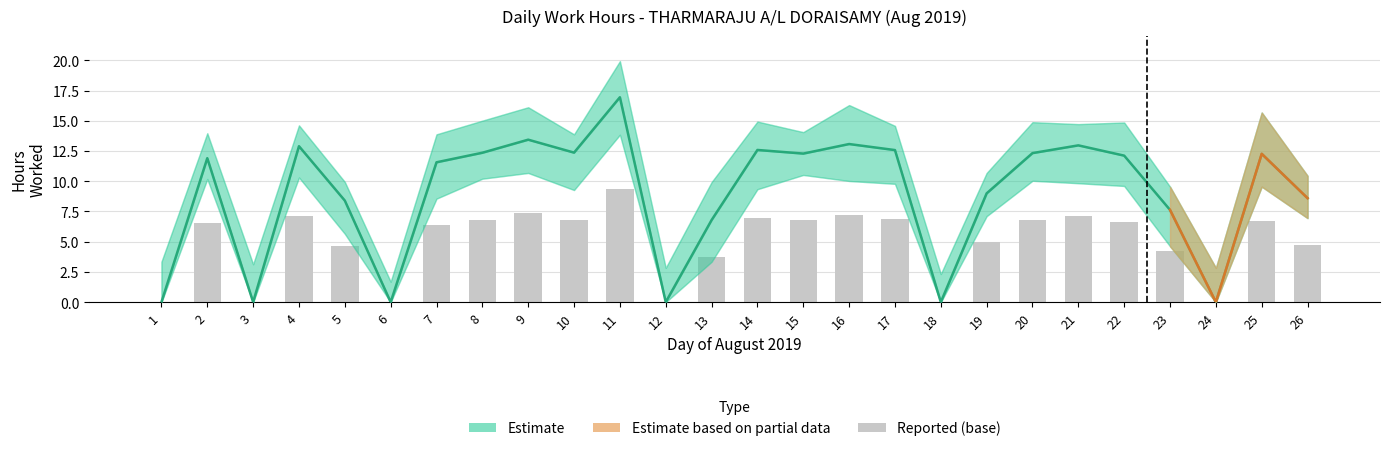

What is the sum of the values at 16 and 19?

22.1